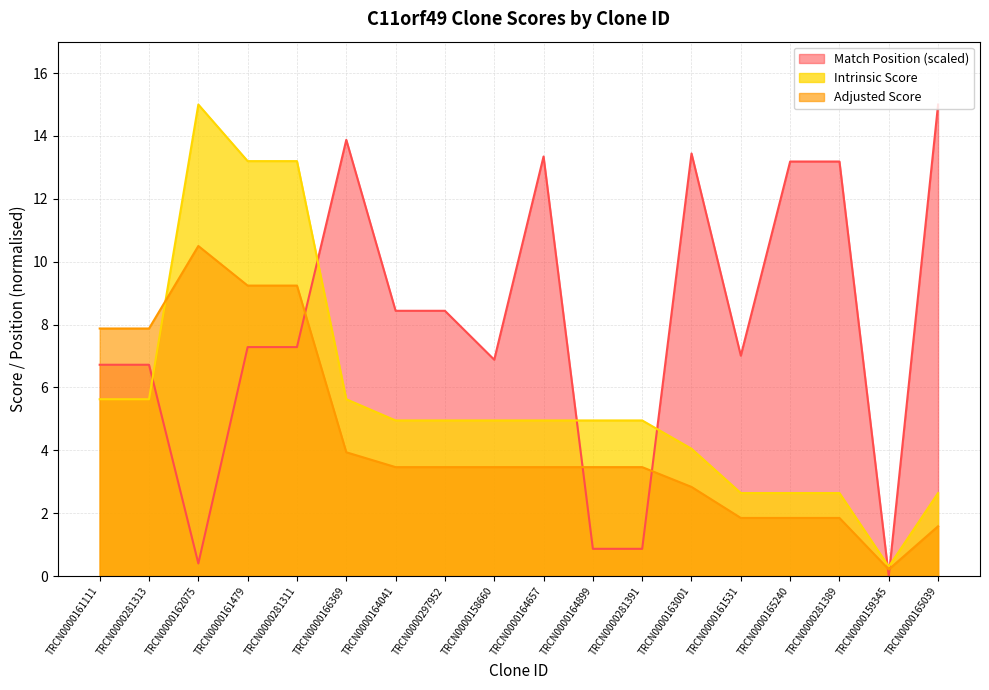

At which label is Intrinsic Score closest to 7?

TRCN0000161111